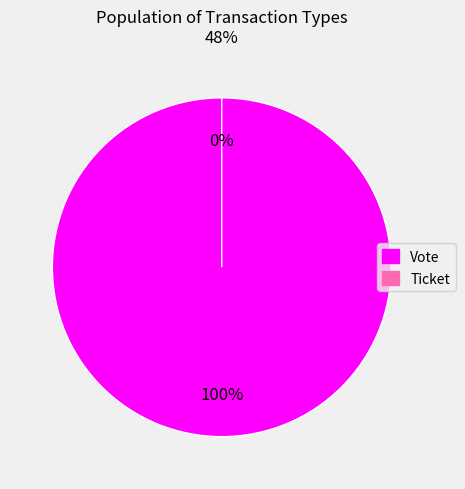

Do Vote and Ticket together represent more than half of the pie?

Yes